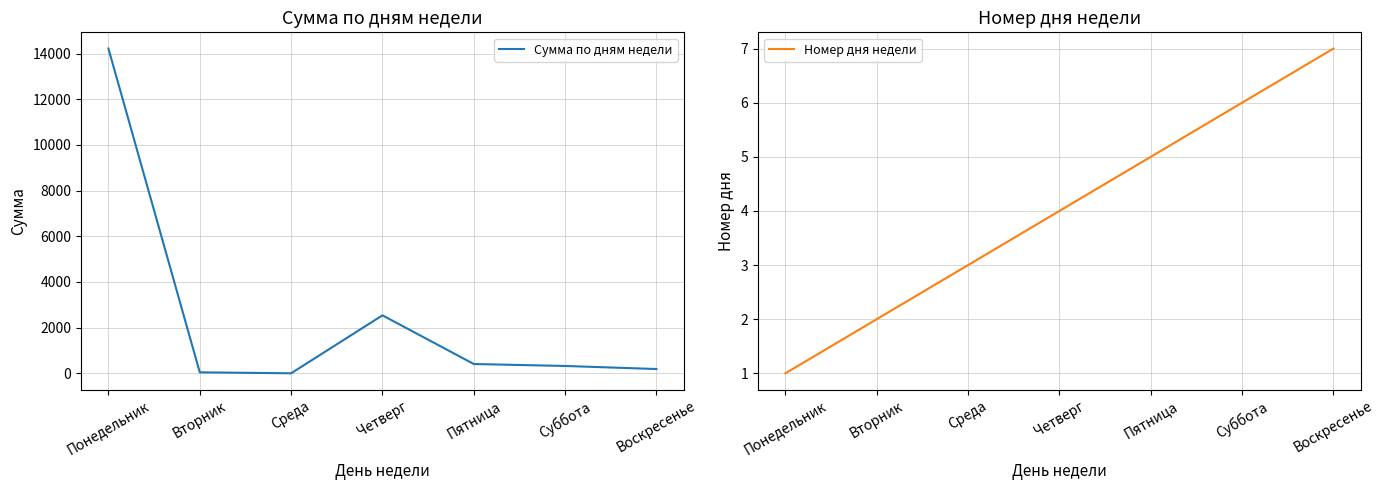

At which label does Номер дня недели reach its peak?

Воскресенье